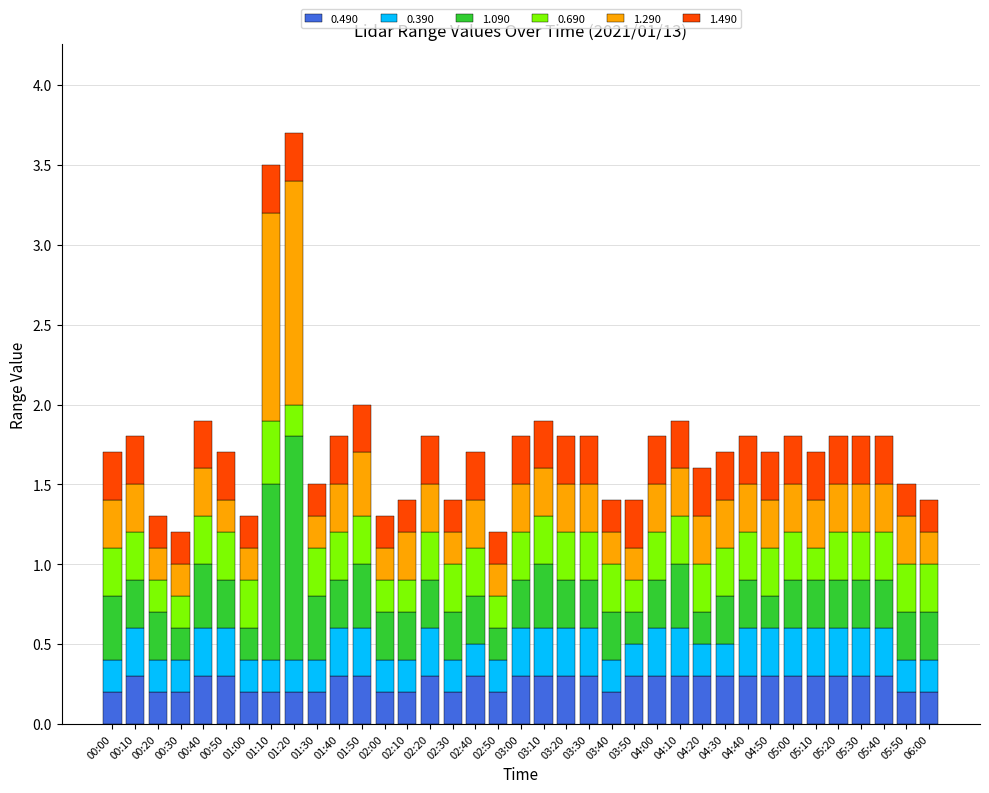

What is the approximate value of 0.490 at 04:50?

0.3